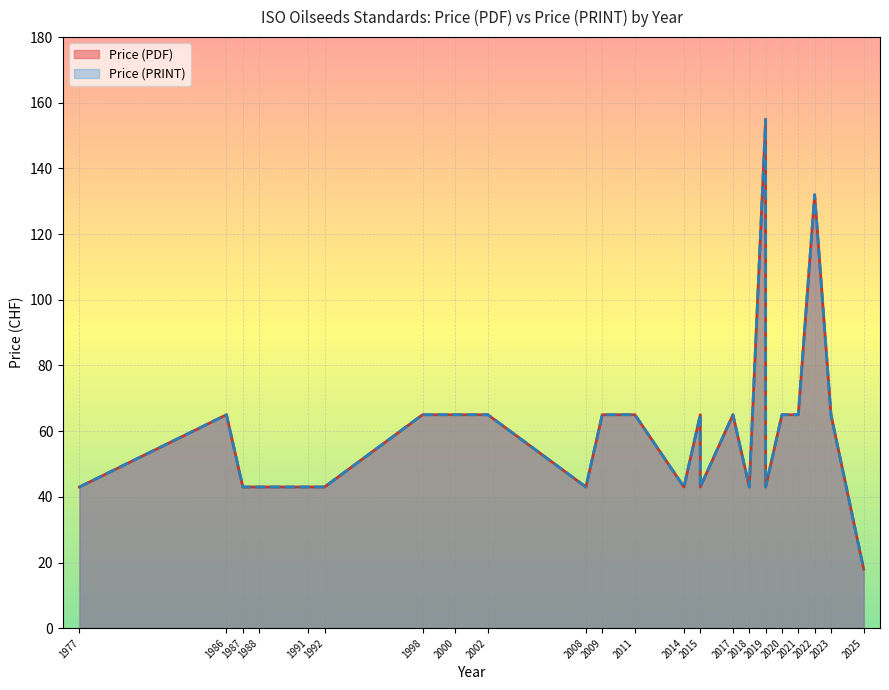

Between 2025 and 2017, which series saw the biggest shift?

Price (PDF)